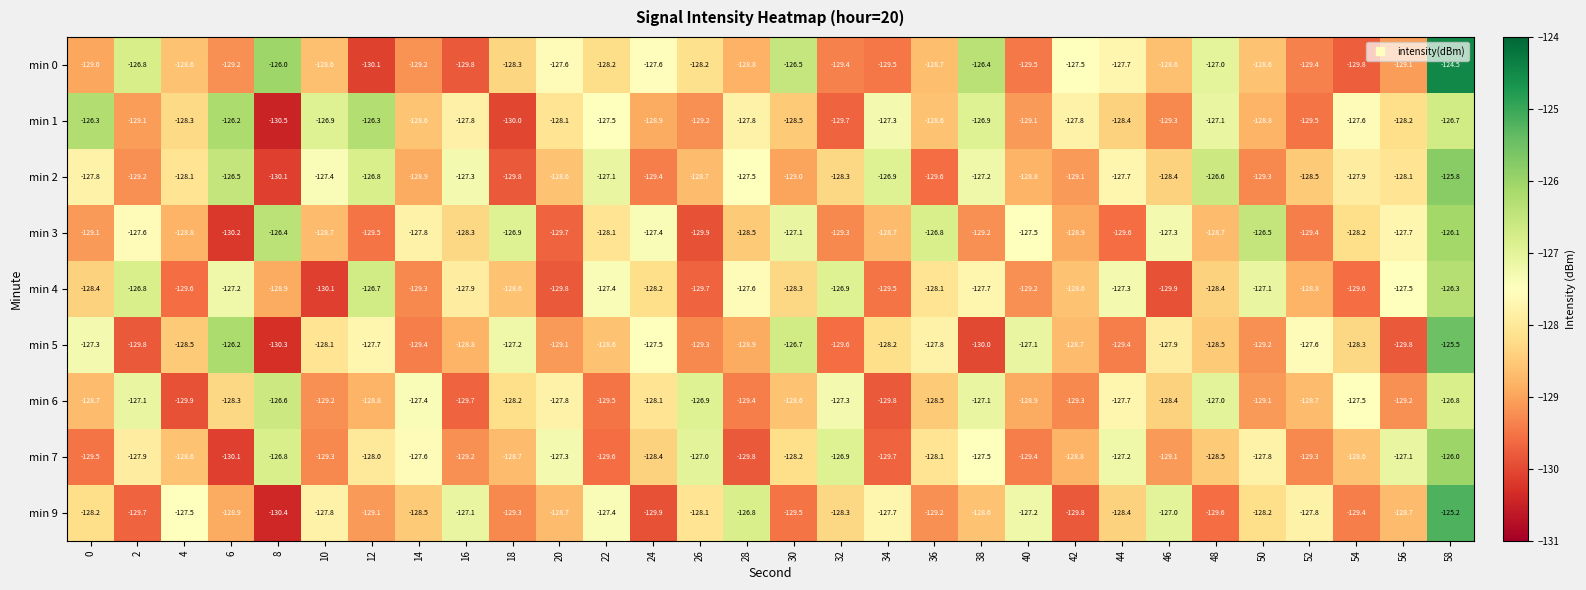

How many data points does each series have?

30